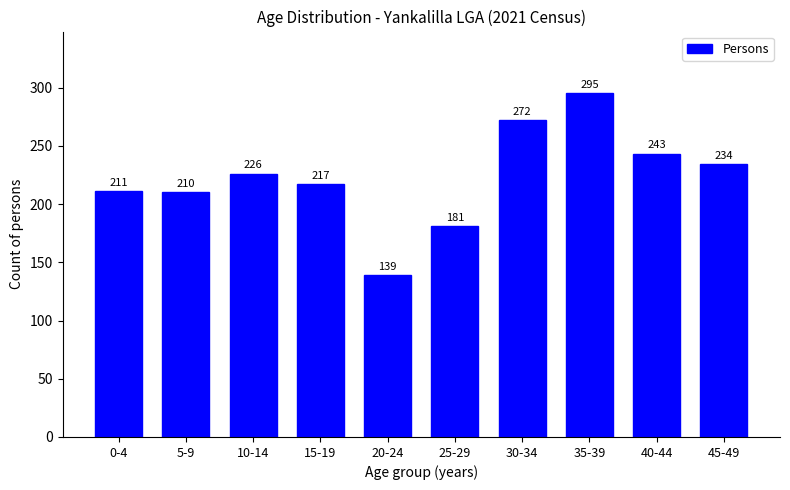

Reading left to right, extract all data points from this chart.

211	210	226	217	139	181	272	295	243	234